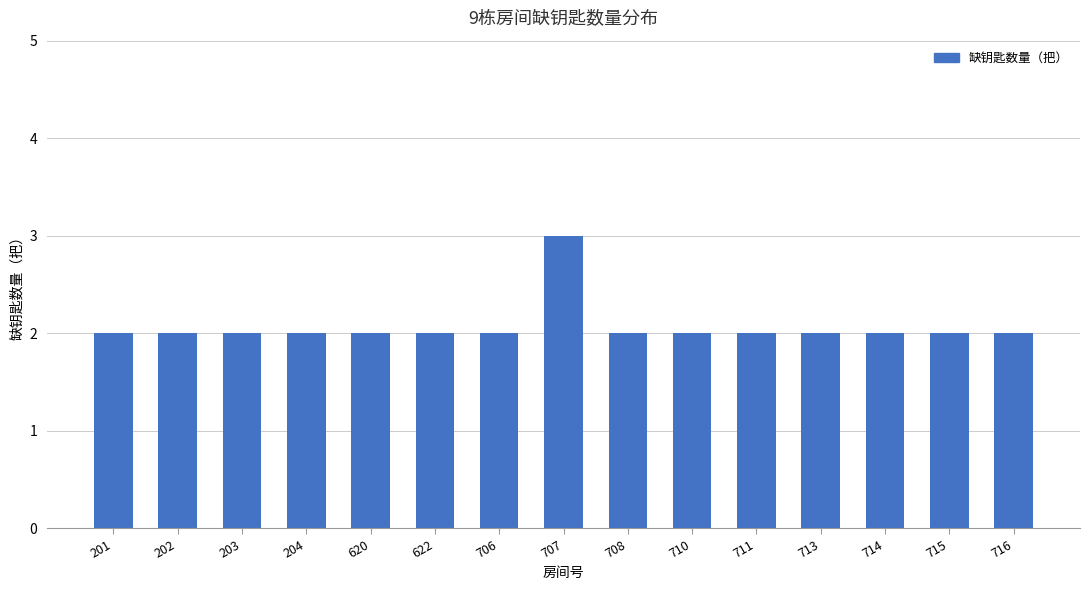

What is the value of the 8th bar from the left?

3